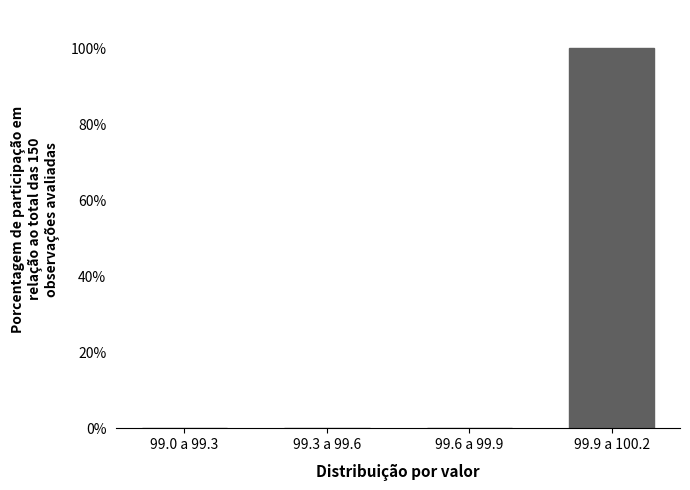

Reading left to right, what are all the values shown in this chart?

99.0 a 99.3=0	99.3 a 99.6=0	99.6 a 99.9=0	99.9 a 100.2=100